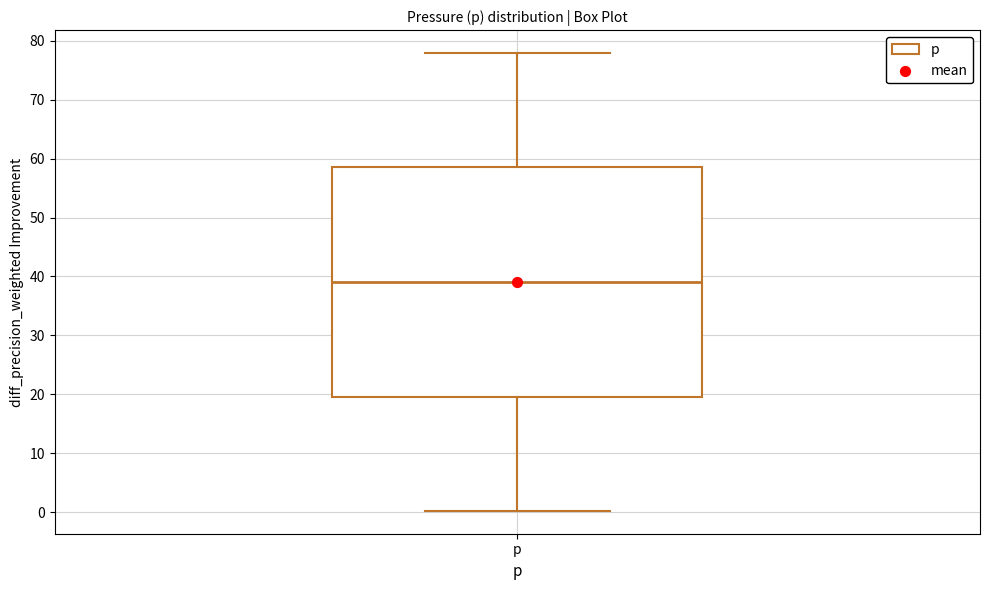

Transcribe this box plot: give where the median line is, the range the box spans, and where the two whiskers end, as read against the y-axis. The values are not printed on the chart, so give them approximately, as read against the axis.

median 39, box 20 to 59, whiskers 0 to 78